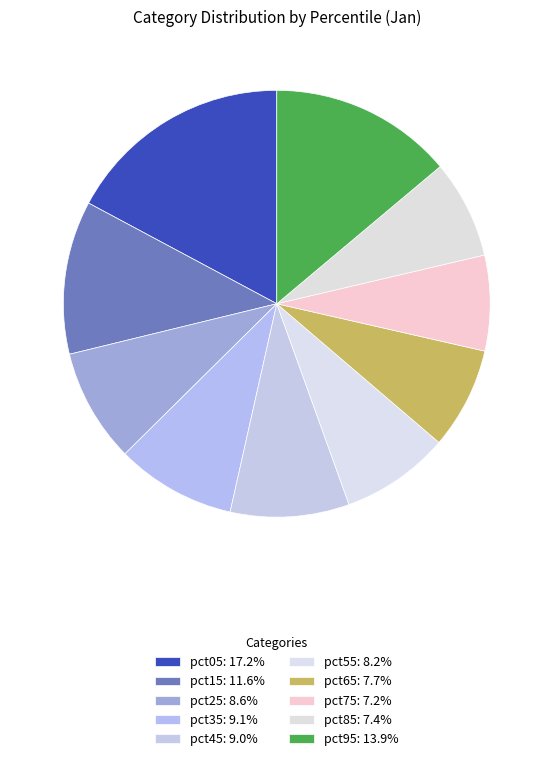

How many segments does this pie chart have?

10